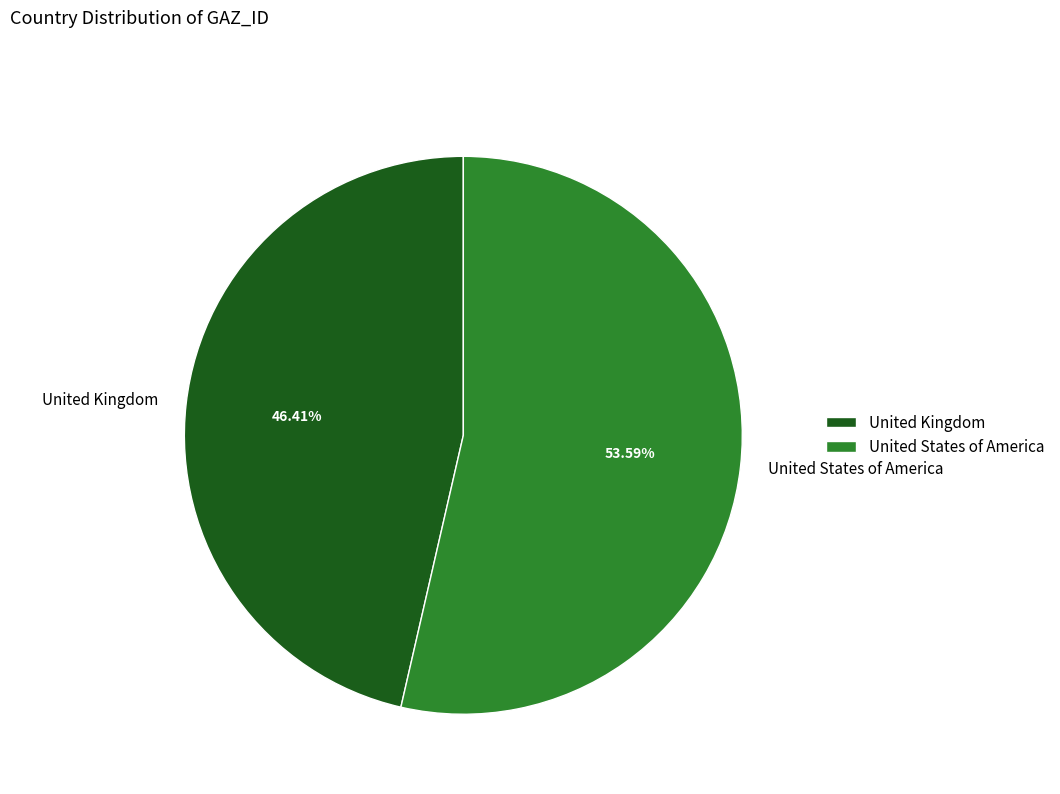

Which category accounts for the majority?

United States of America